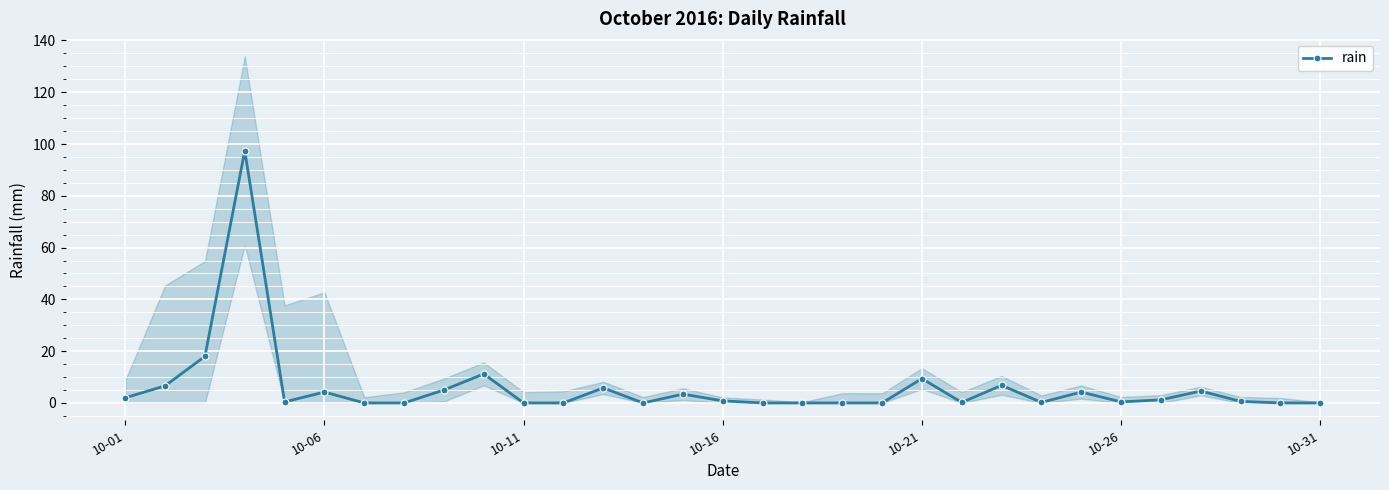

What is the maximum value for rain?

97.4